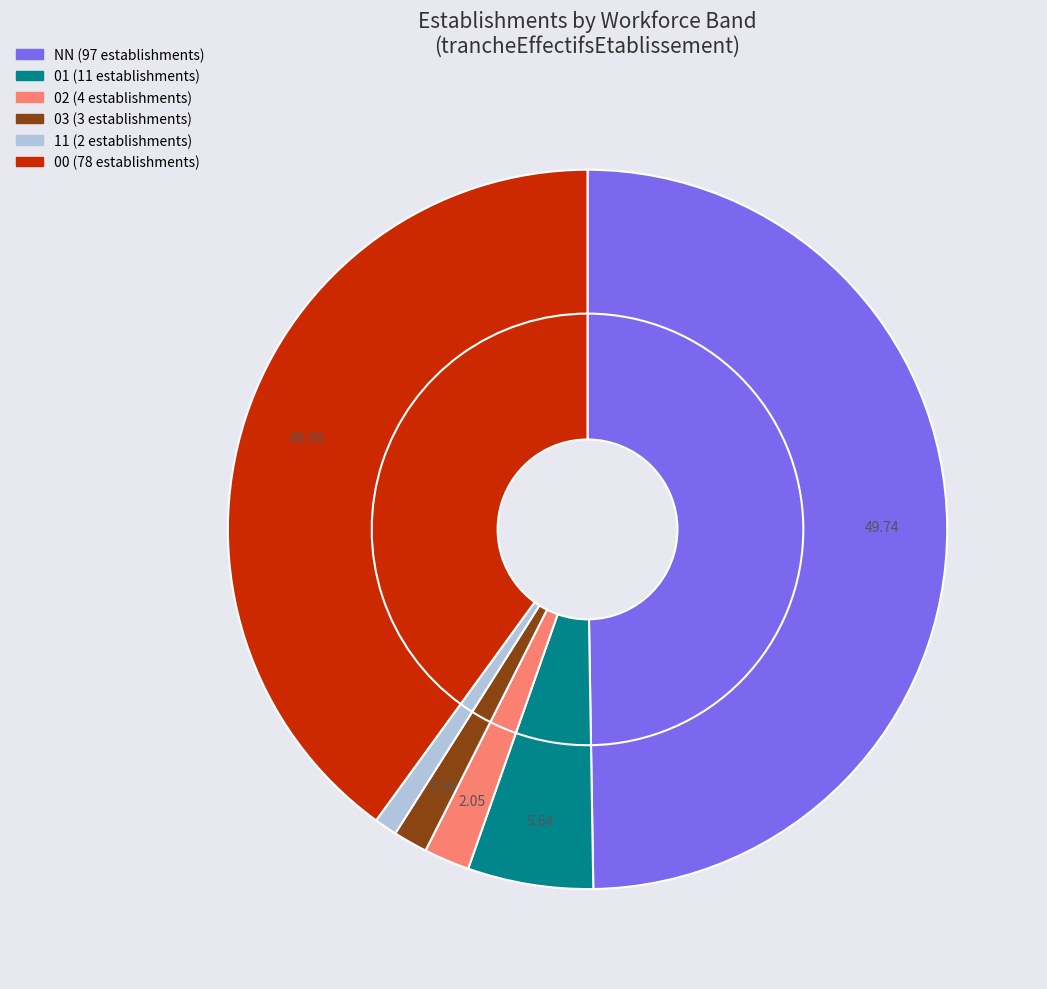

What is the smallest slice in the pie chart?

11